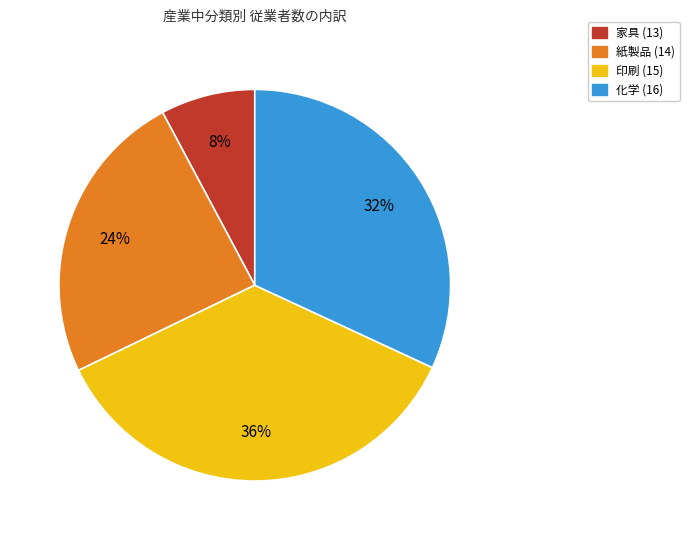

Between 印刷 (15) and 化学 (16), which is larger?

印刷 (15)